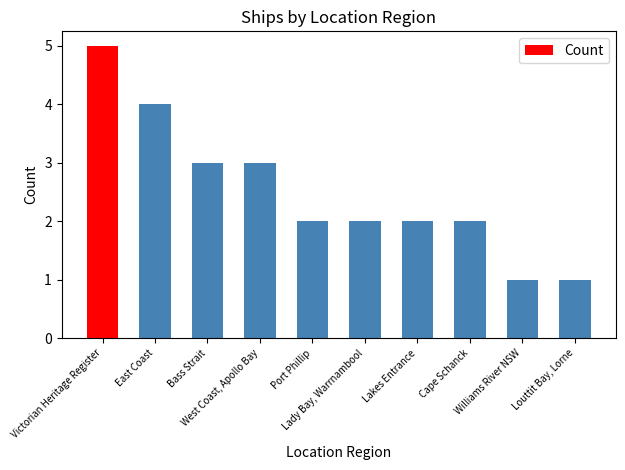

What is the value of the 6th bar from the left?

2